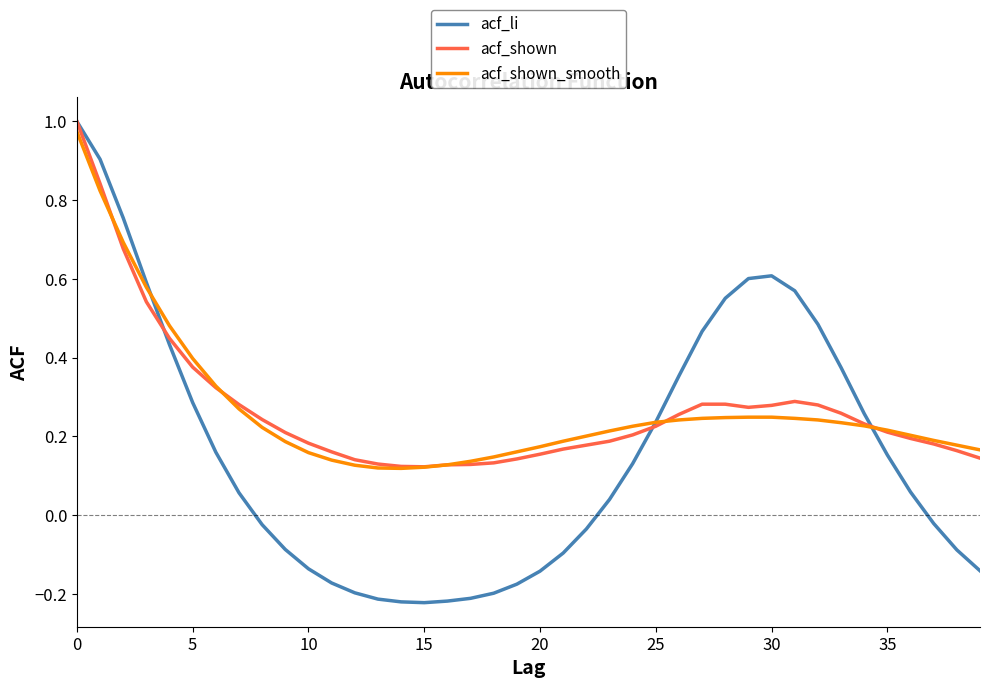

Does the chart have visible grid lines?

No